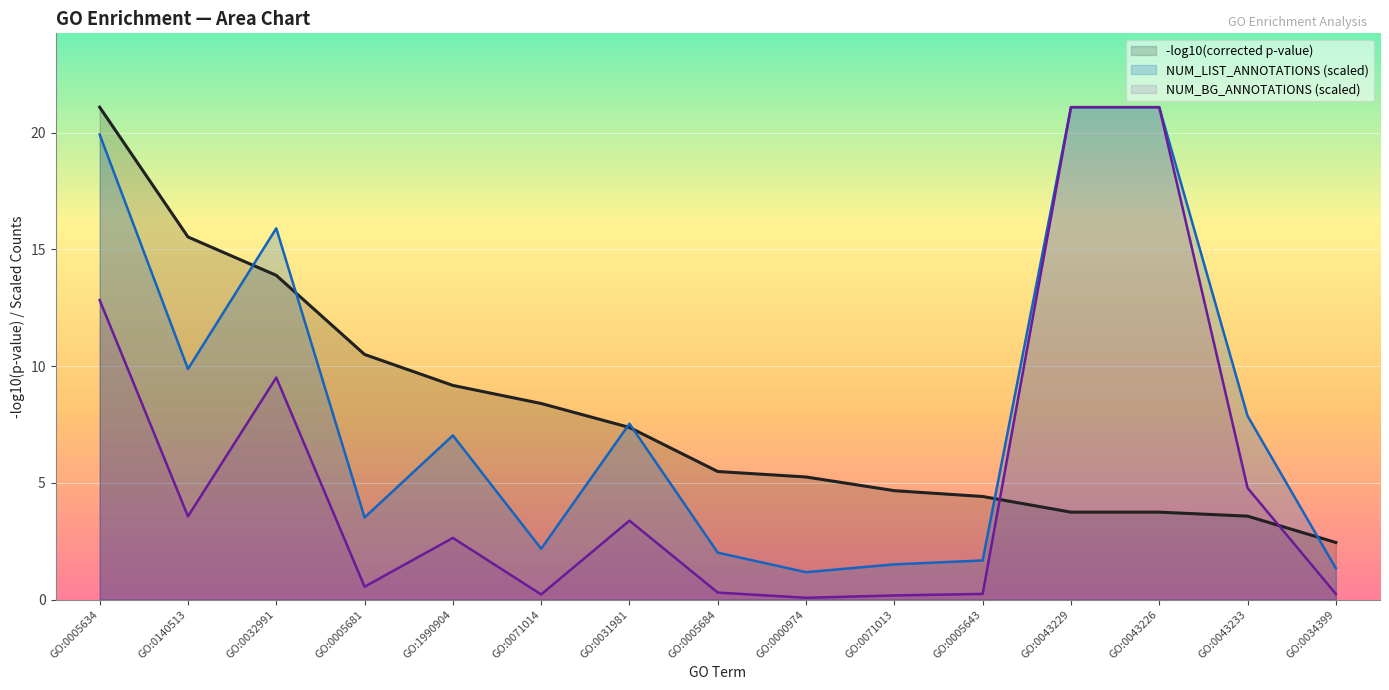

Count the number of data series in this chart.

3